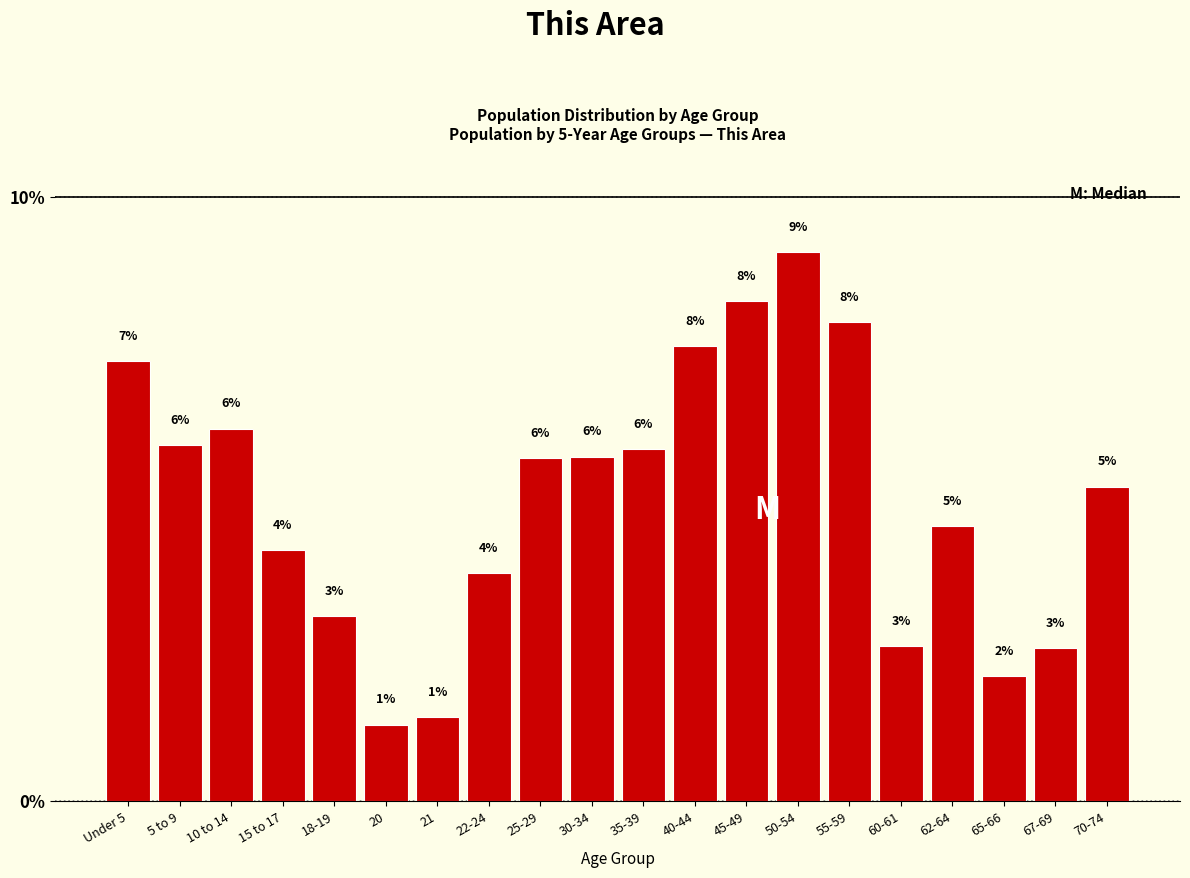

How many bars are there in total?

20